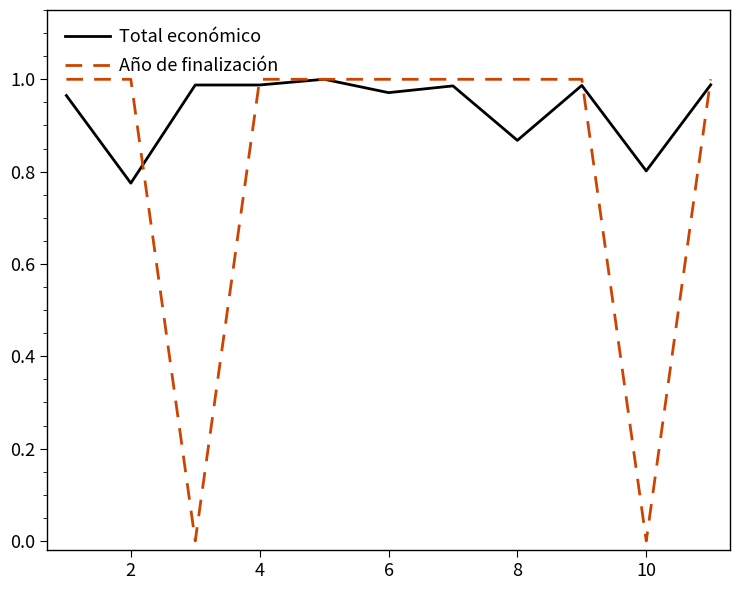

Is this an area chart (filled region under the line)?

No